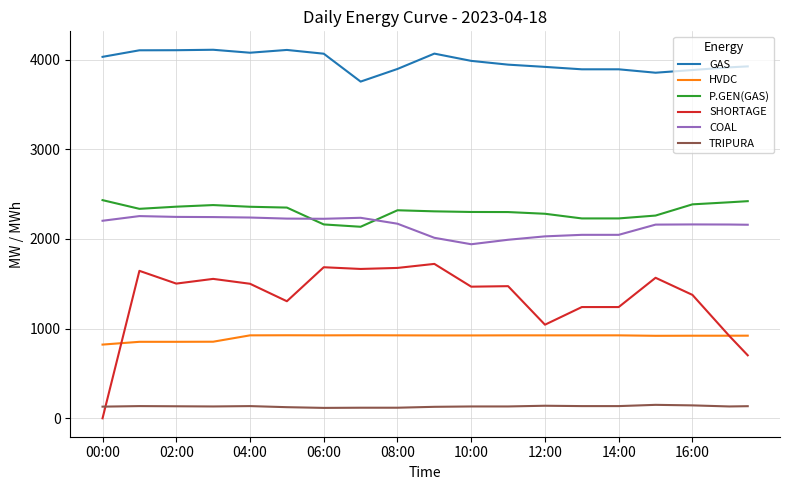

True or false: TRIPURA and COAL intersect in this chart.

False